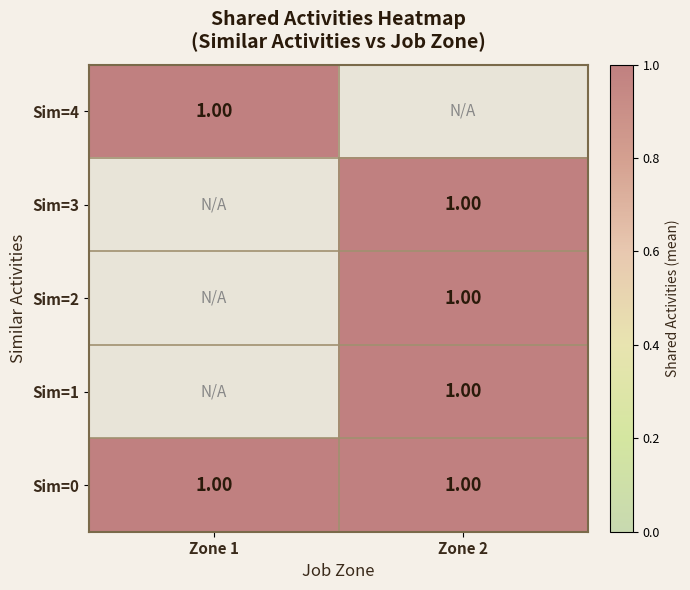

What is the sum of the 2 values at 1 and 2?

1